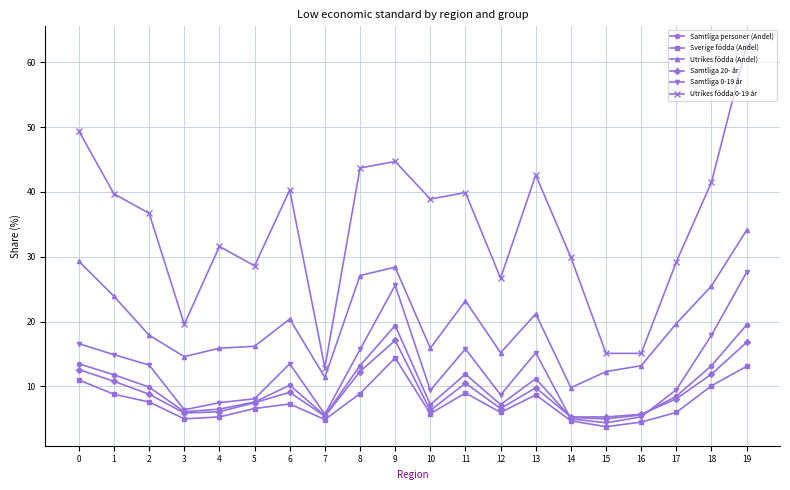

Rank the series by their maximum value, from highest to lowest.

Utrikes födda 0-19 år, Utrikes födda (Andel), Samtliga 0-19 år, Samtliga personer (Andel), Samtliga 20- år, Sverige födda (Andel)